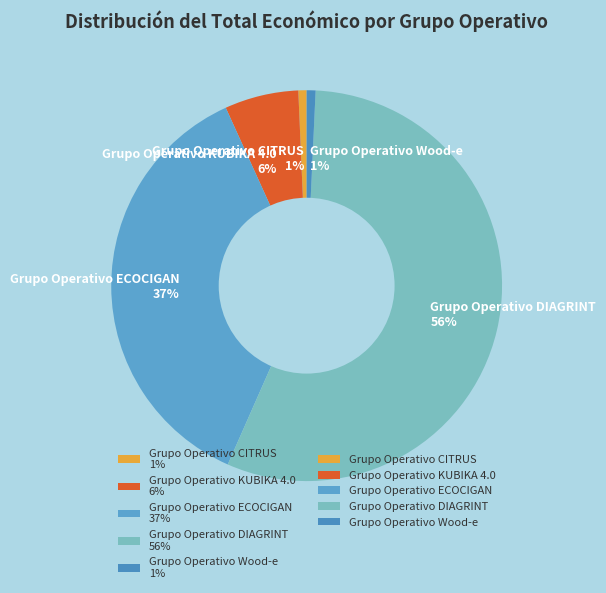

To the nearest percent, what portion does Grupo Operativo KUBIKA 4.0 represent?

6%